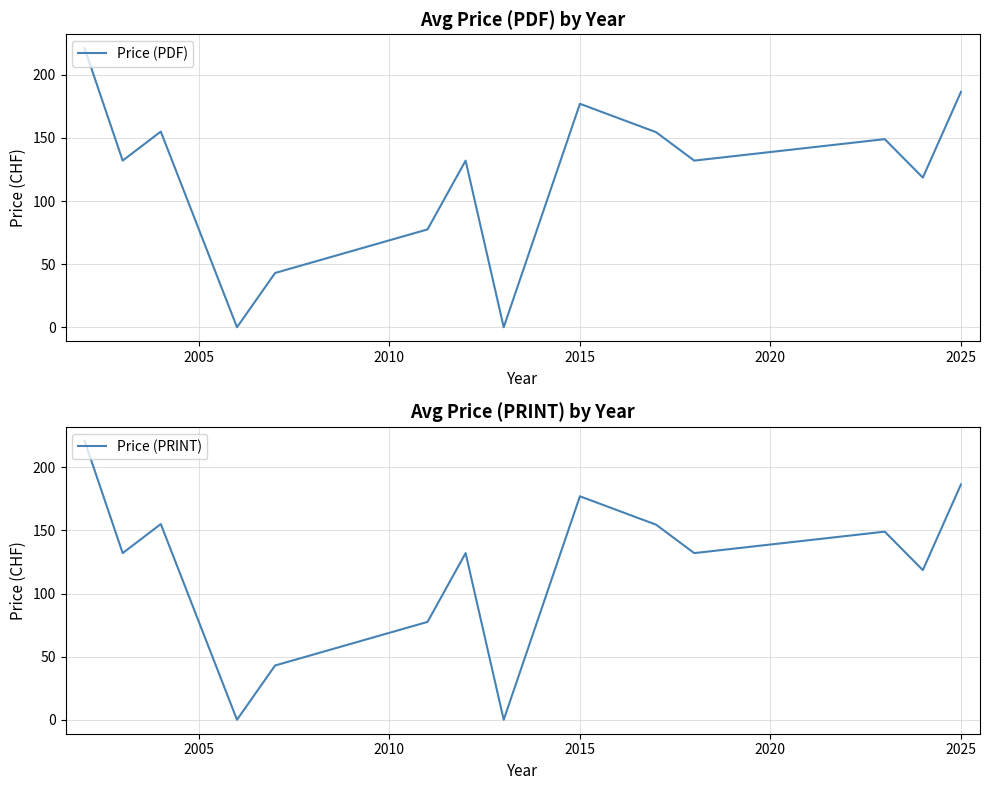

True or false: Price (PRINT) and Price (PDF) intersect in this chart.

False